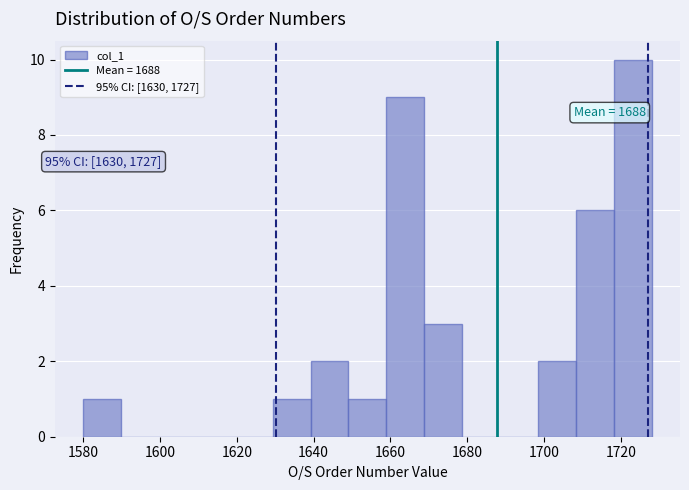

Over which range of the x-axis is the bar tallest?

1718 to 1728